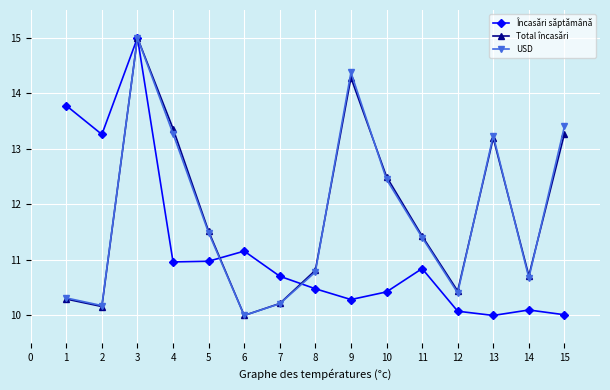

What is the total value across all series at 1?

34.4